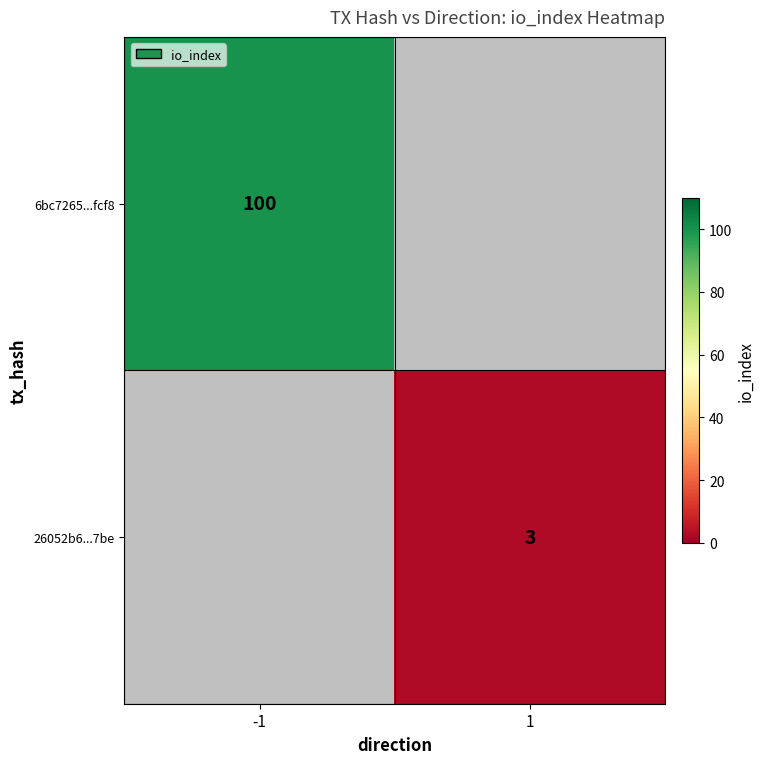

The 6bc7265...fcf8 series shows 146.8 at -1. True or false?

False